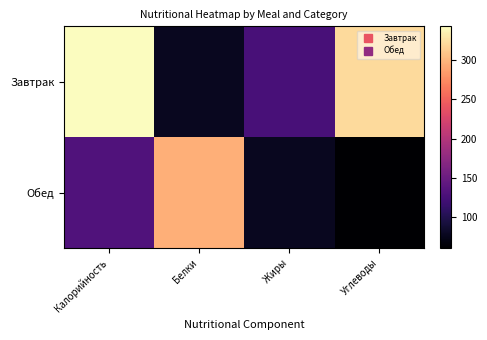

What is the spread (max minus min) of values at Жиры?

48